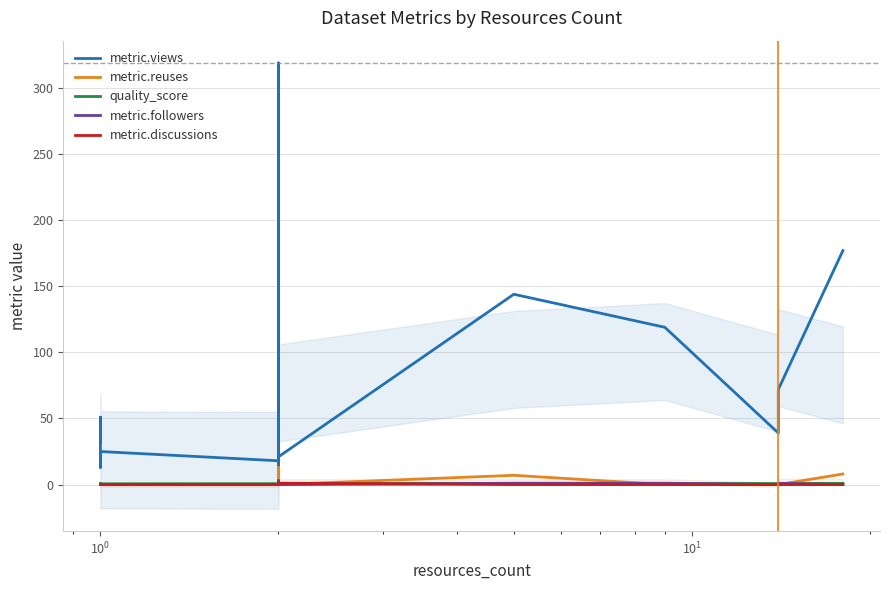

True or false: metric.views and quality_score cross at least once.

False